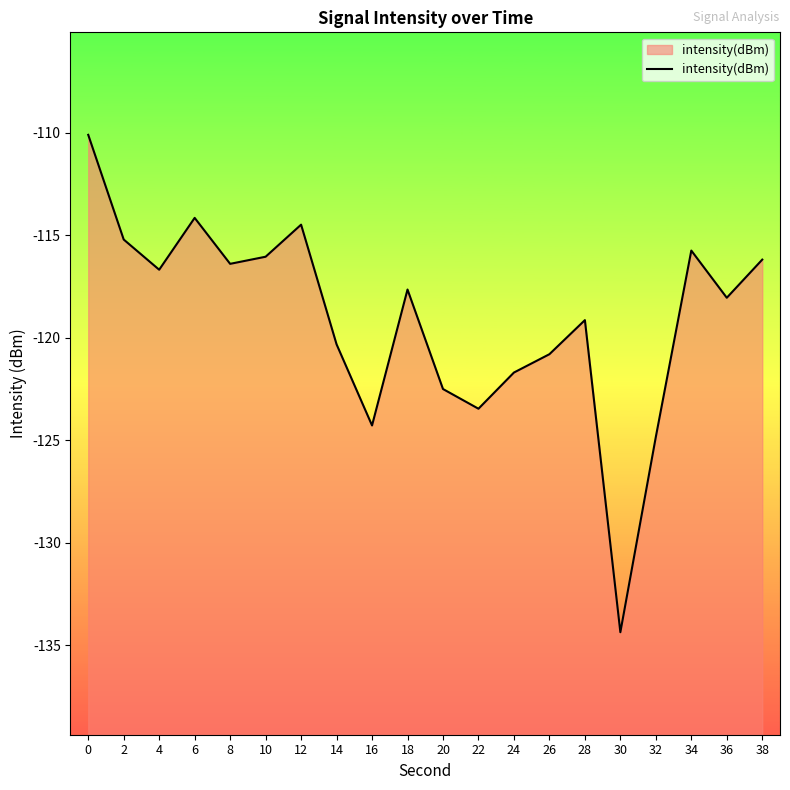

What is the minimum value shown in the chart?

-134.4